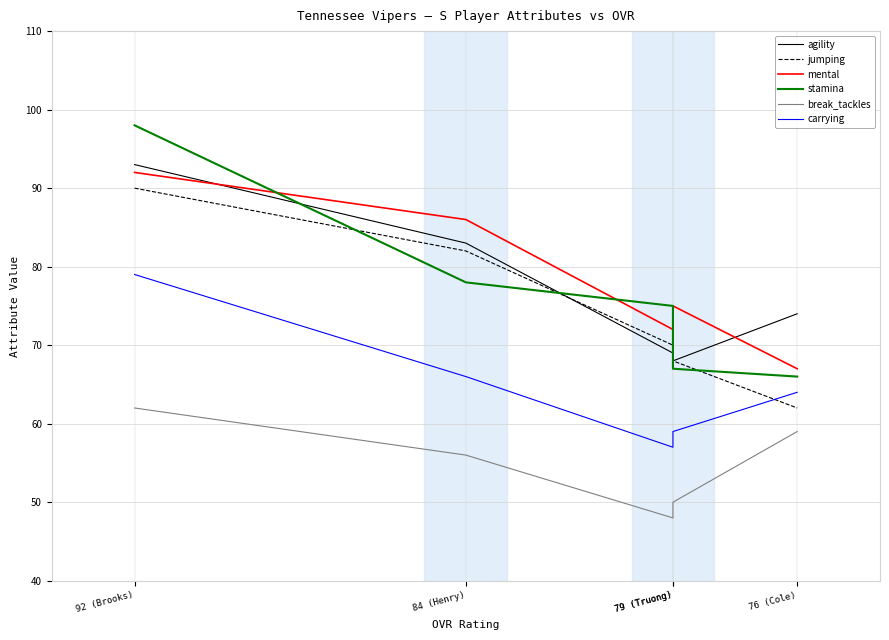

How many values in the break_tackles series are below 56?

2